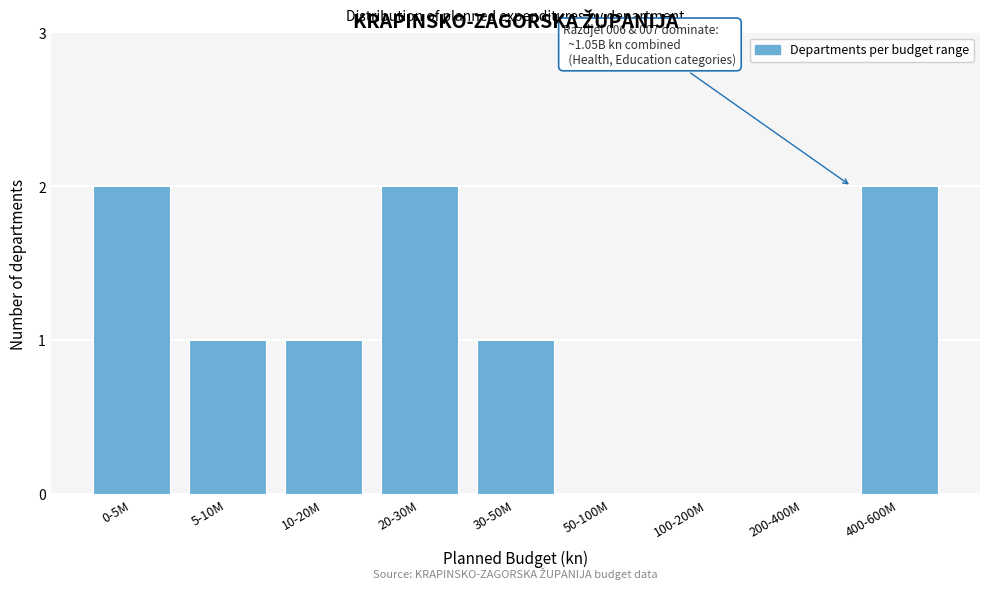

Reading right to left, transcribe all the data shown in this chart.

400-600M=2	200-400M=0	100-200M=0	50-100M=0	30-50M=1	20-30M=2	10-20M=1	5-10M=1	0-5M=2